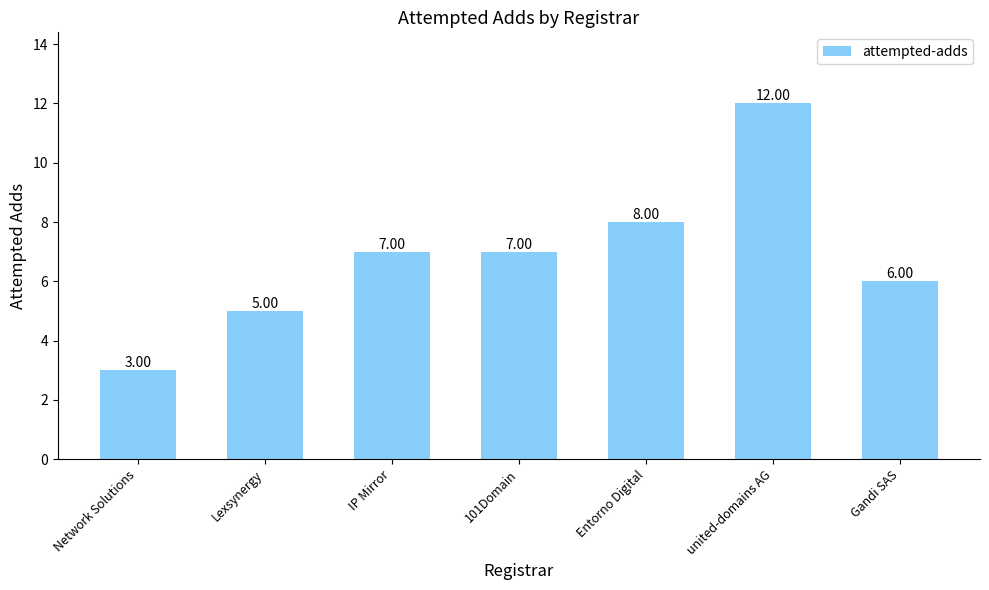

What is the ratio of the value at Network Solutions to the value at Lexsynergy?

0.6